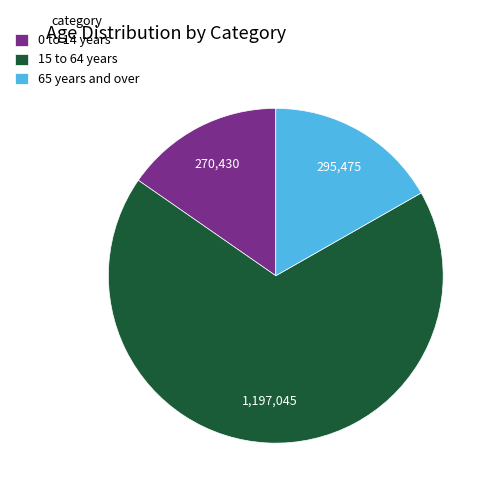

Rank the categories by value from lowest to highest.

0 to 14 years, 65 years and over, 15 to 64 years